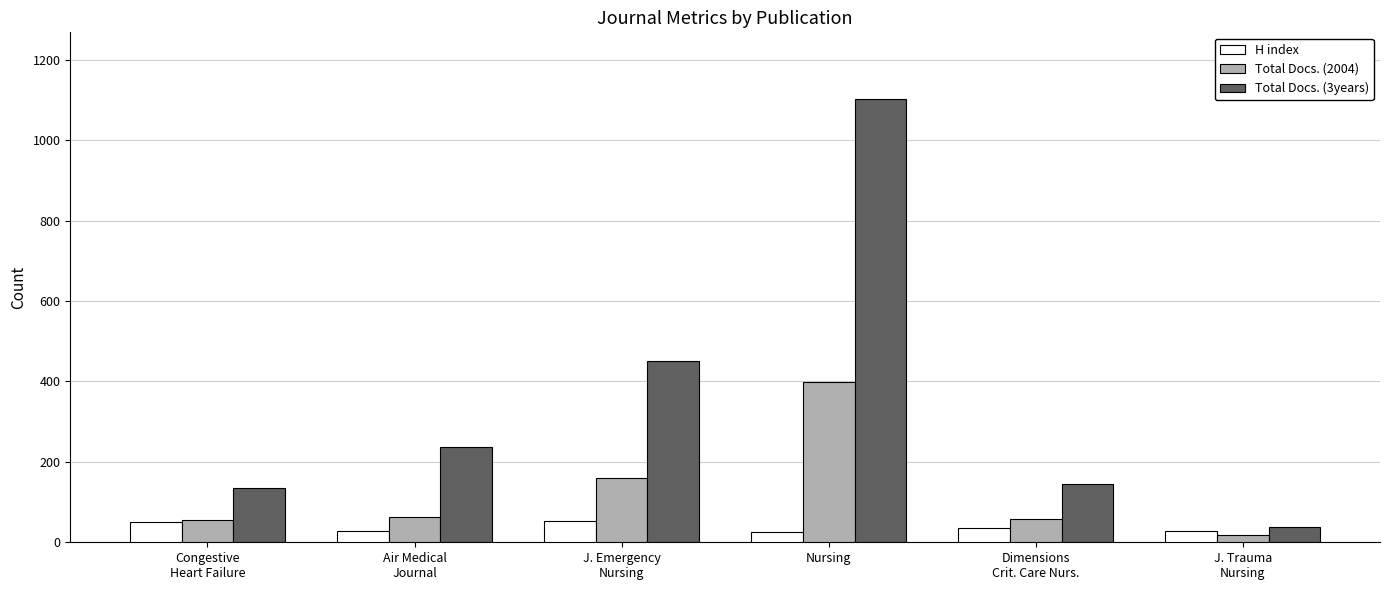

What is the total value across all series at Air Medical
Journal?

330